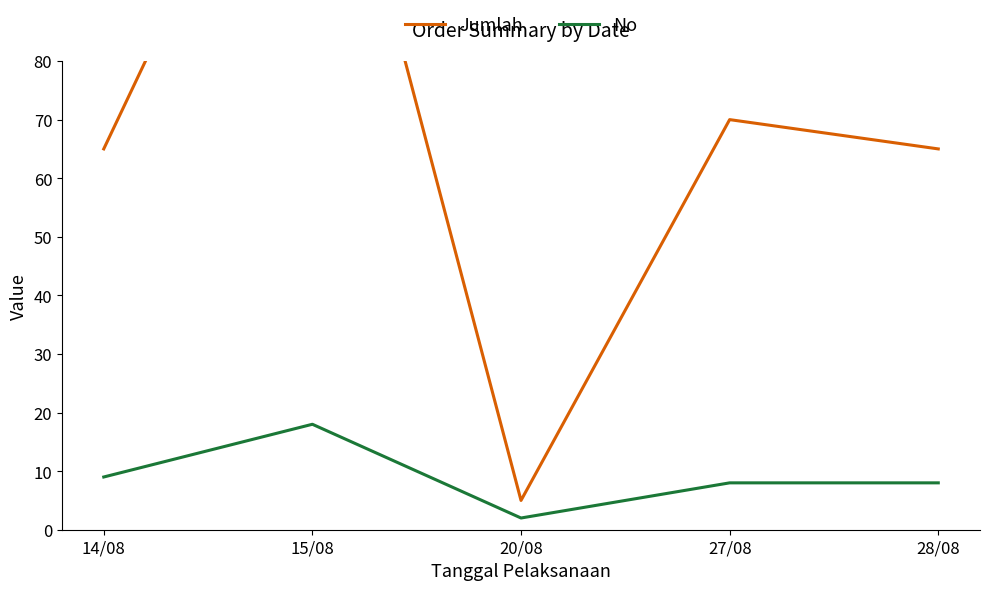

What is the maximum value shown in the chart?

140